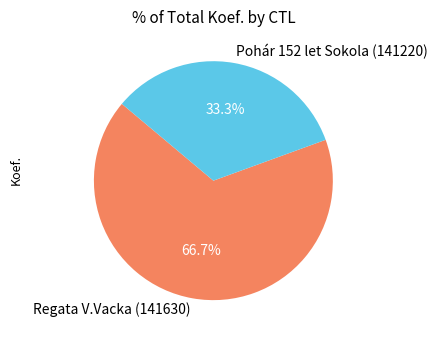

To the nearest percent, what percentage of the pie is Regata V.Vacka (141630)?

67%